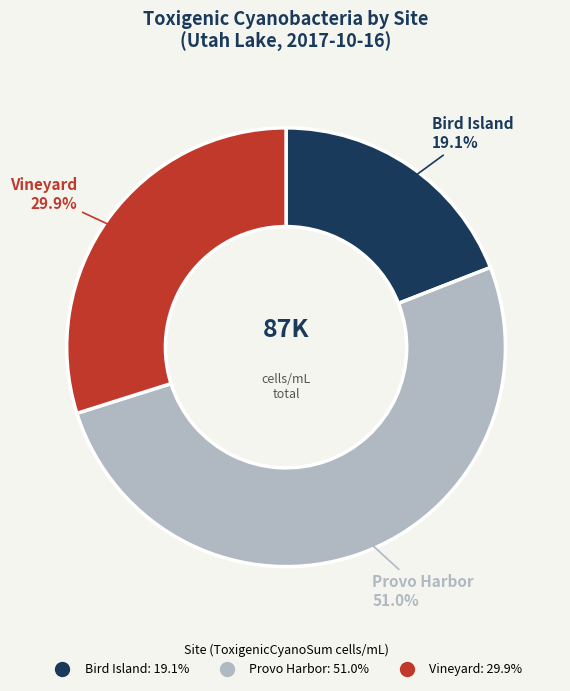

Approximately how many times larger is the value at Provo Harbor compared to Vineyard?

1.7